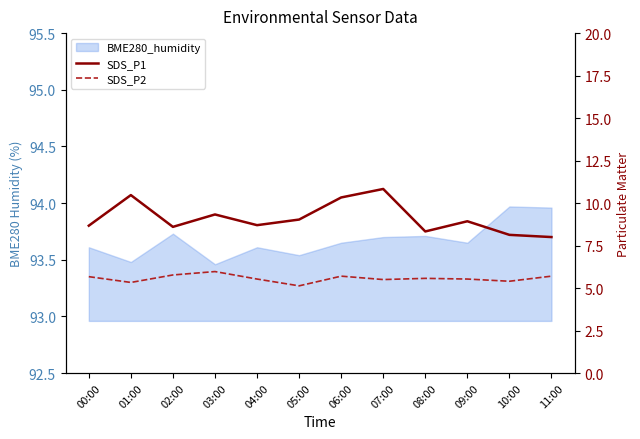

True or false: SDS_P2 and SDS_P1 intersect in this chart.

False